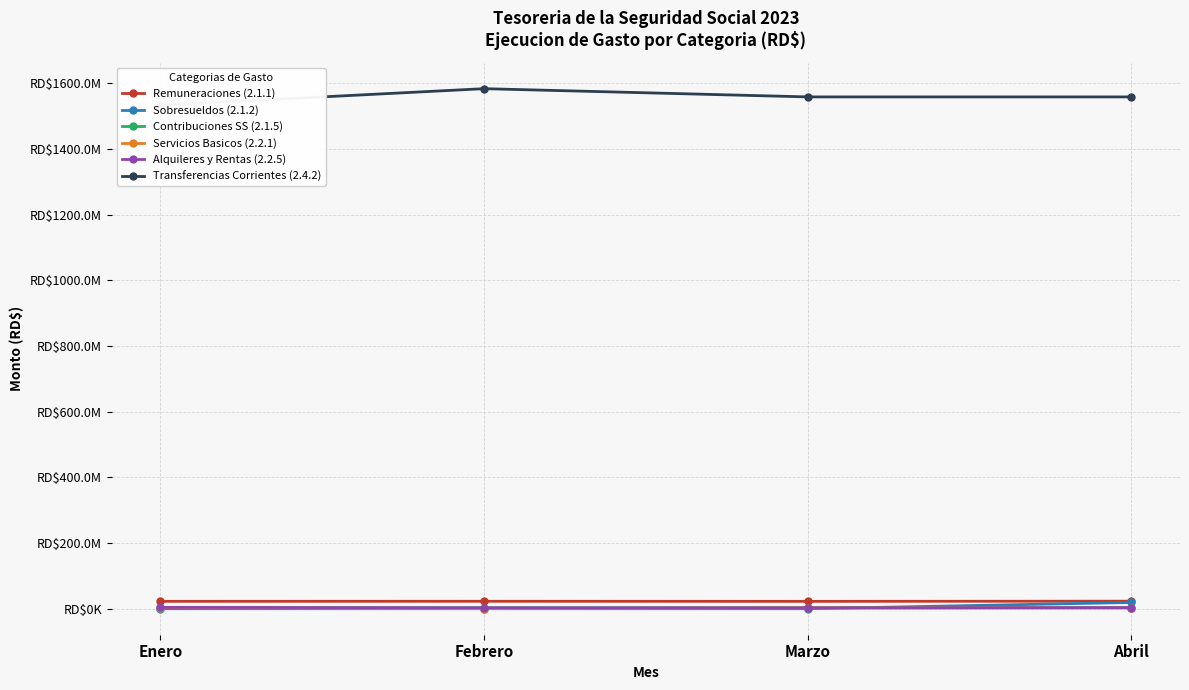

What is the lowest value of the Alquileres y Rentas (2.2.5) series?

3279750.6